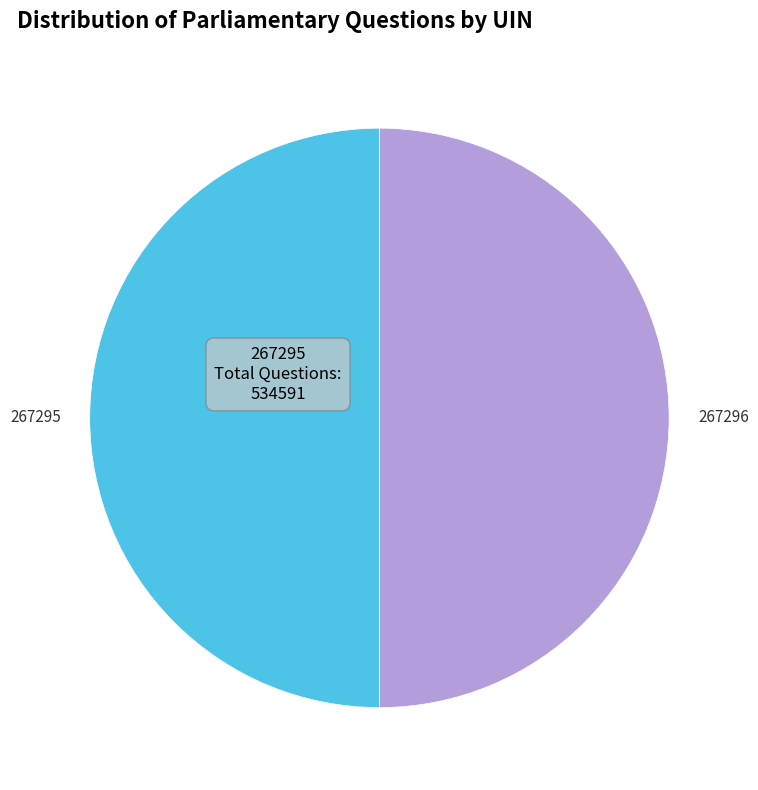

Is it true that 267295 is 50% of the pie?

True